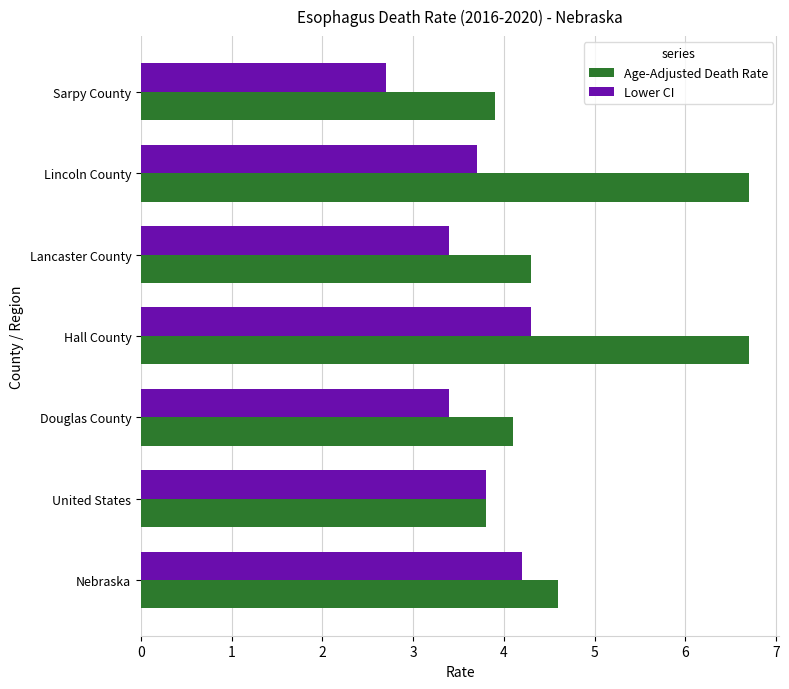

At Nebraska, list the series in order from smallest to largest.

Lower CI, Age-Adjusted Death Rate